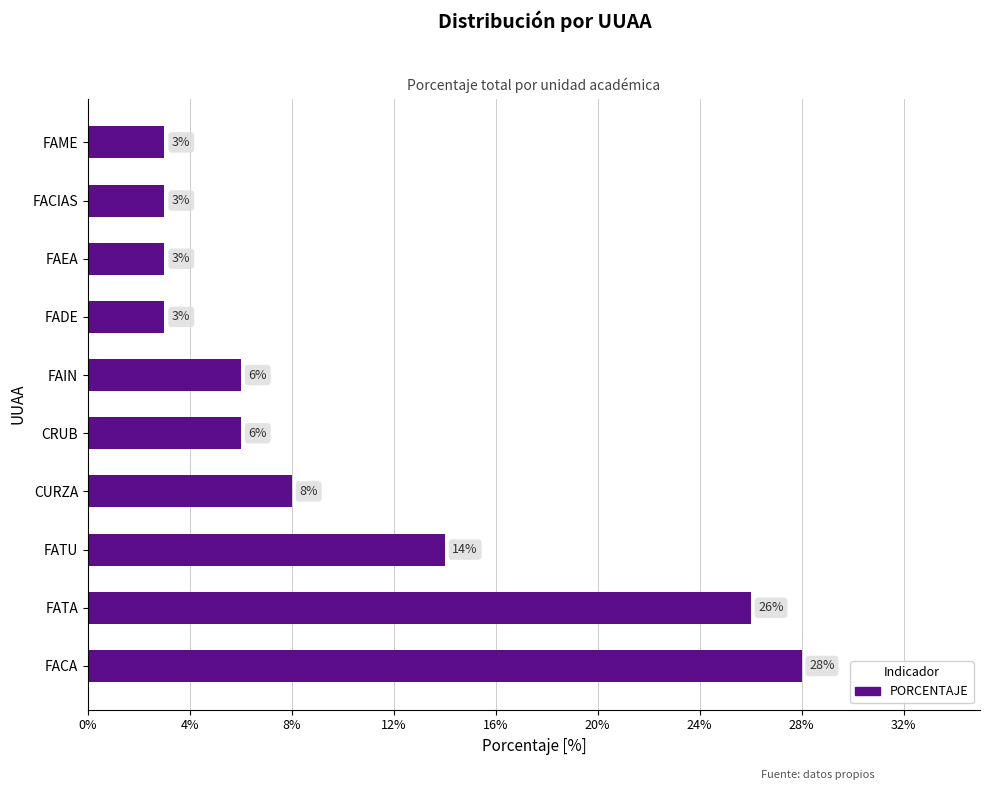

What is the difference between the second highest and second lowest values?

23